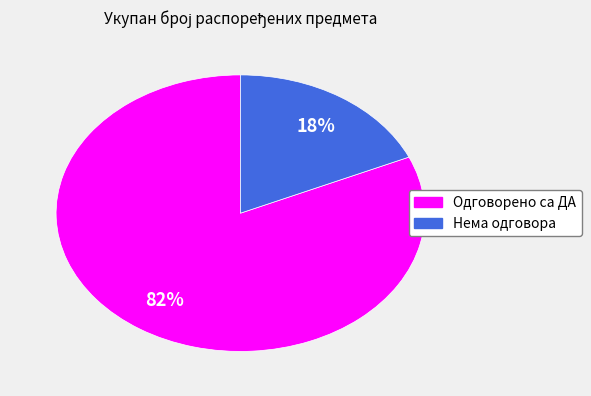

To the nearest percent, what is the average slice percentage?

50%